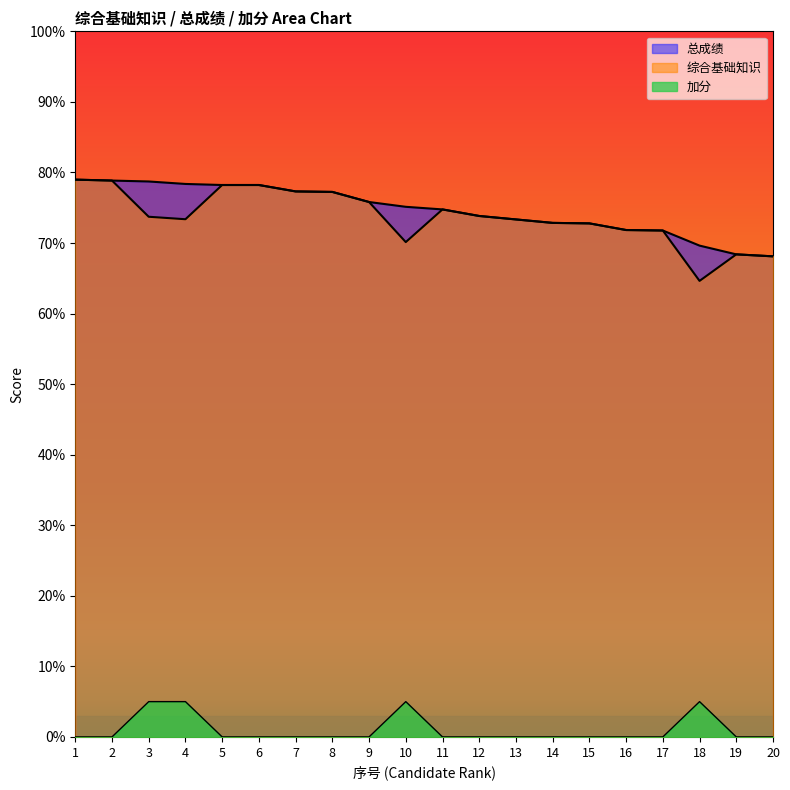

What is the sum of the 总成绩 values at 7 and 4?

155.7